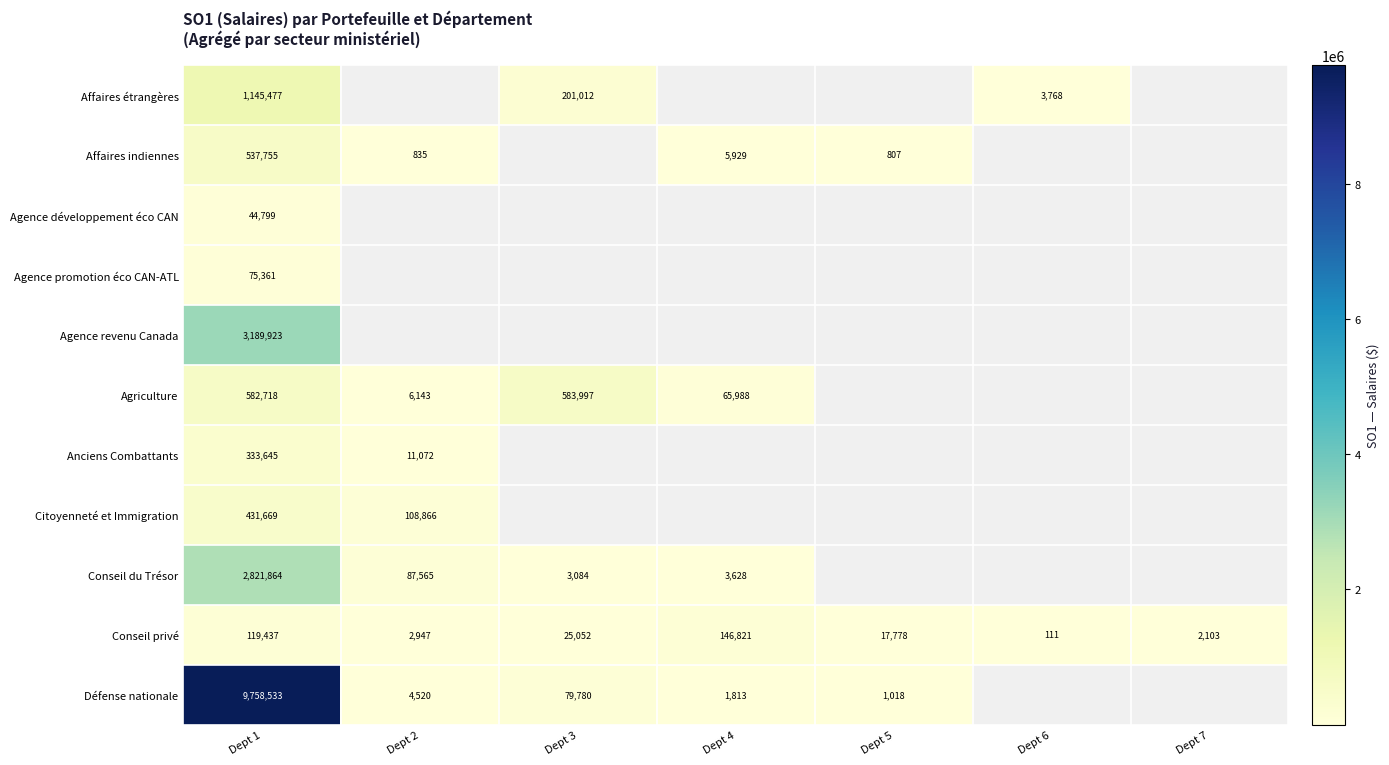

Read the Conseil privé value at Dept 7, to the nearest 50.

2100